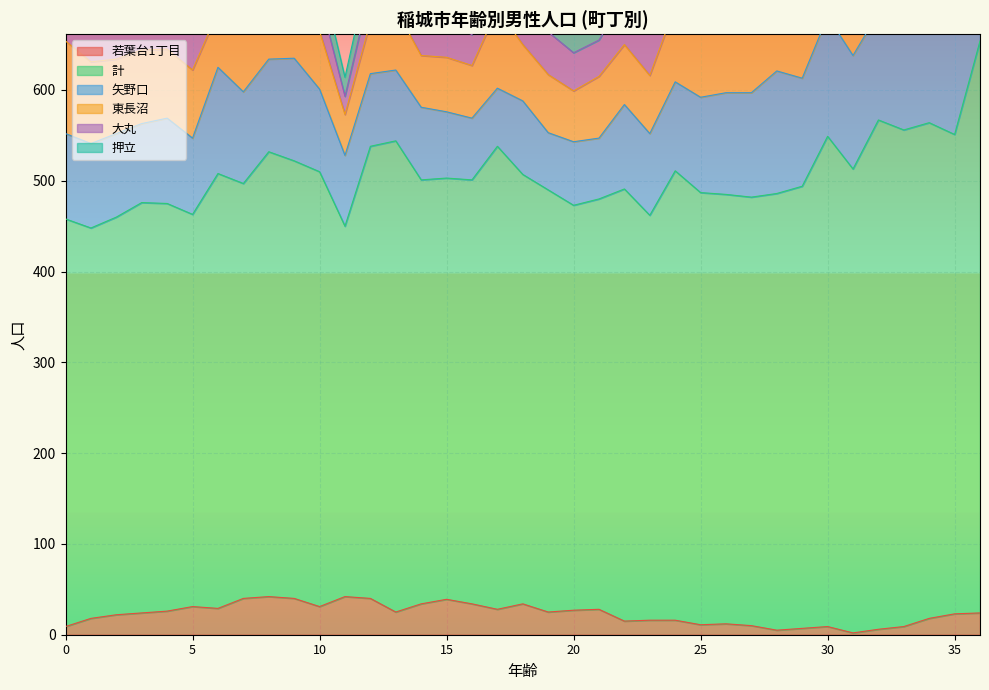

True or false: 東長沼 and 計 cross at least once.

False